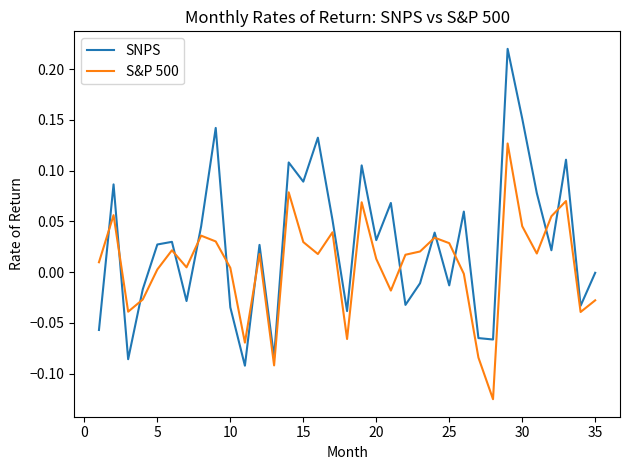

Which series ends up on top after the final intersection of S&P 500 and SNPS?

SNPS